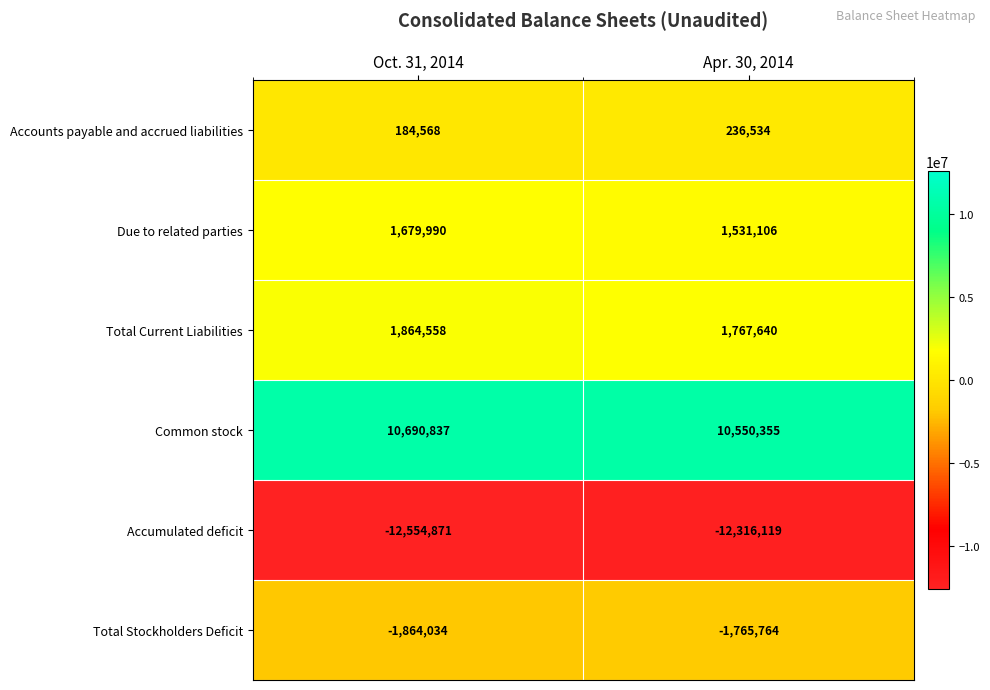

Between Oct. 31, 2014 and Apr. 30, 2014, which series saw the biggest shift?

Accumulated deficit